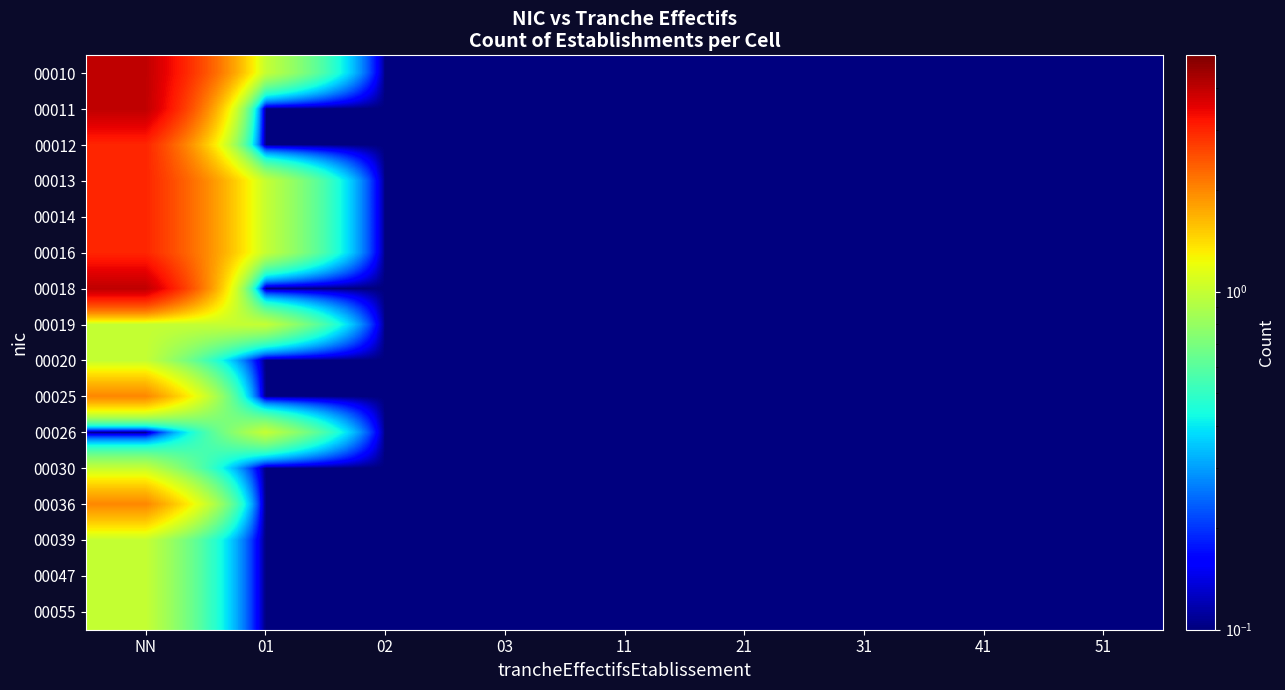

At which category is the sum across all series the highest?

NN